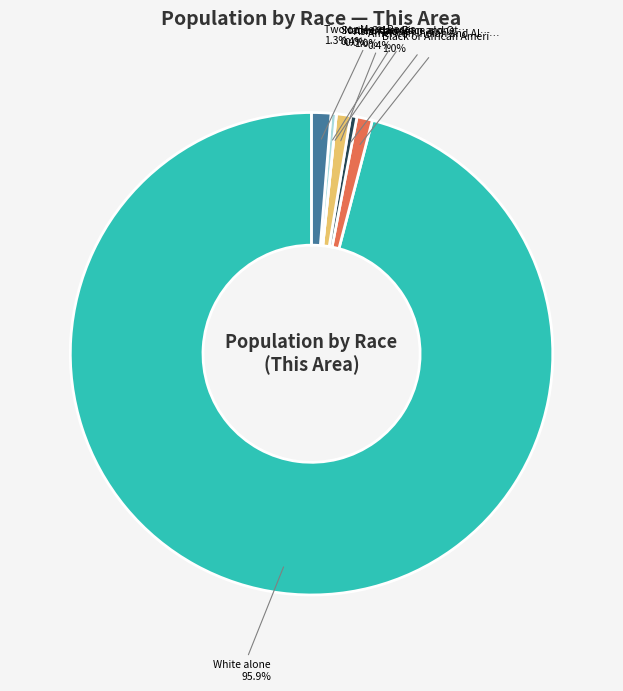

To the nearest percent, what is the difference between the White alone and American Indian and Alaska Native slice percentages?

96%